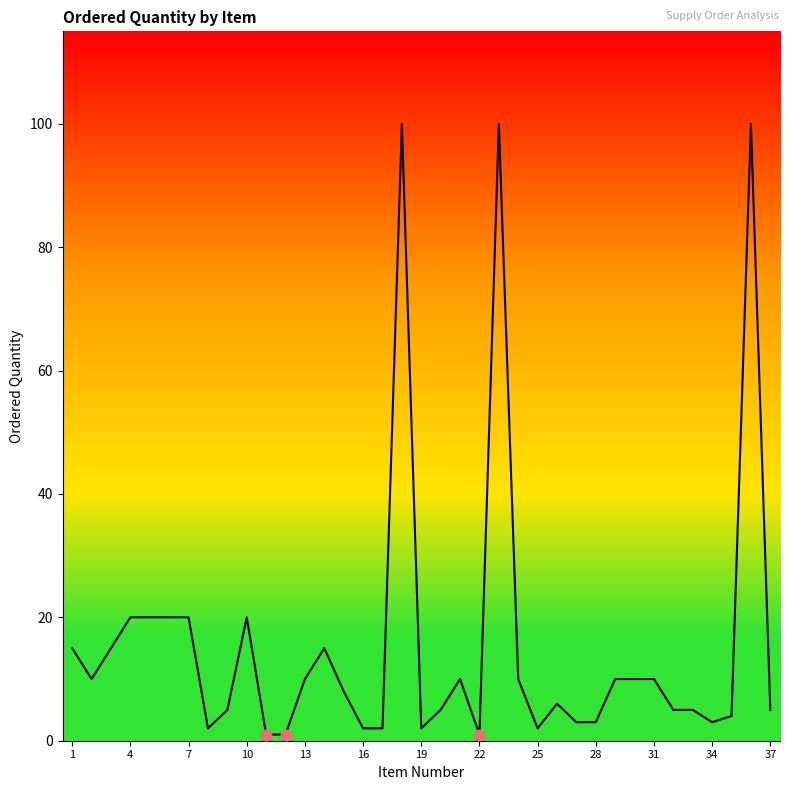

What is the difference between the maximum and minimum values?

99